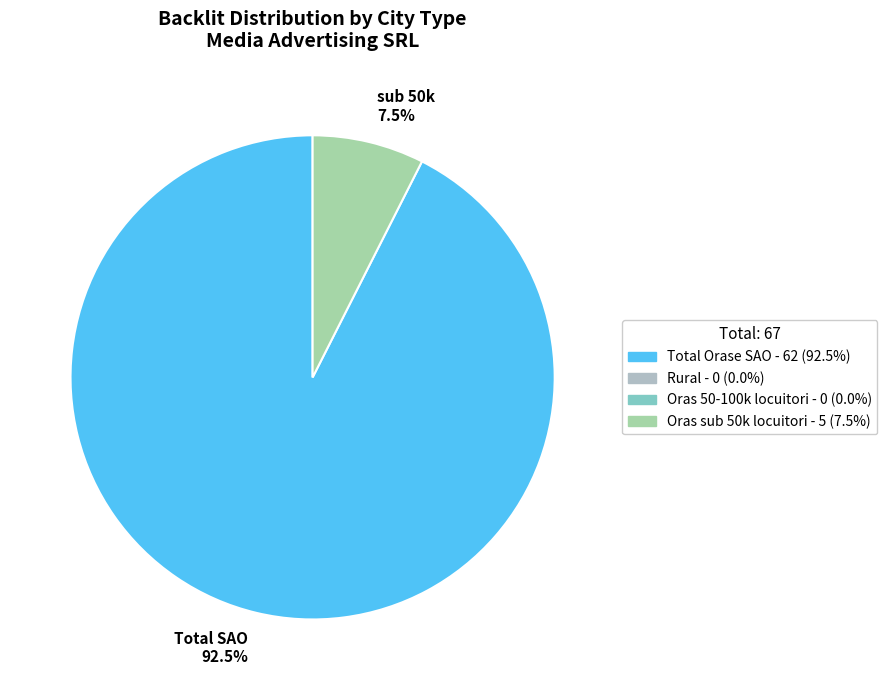

Does any single category account for the majority?

Yes